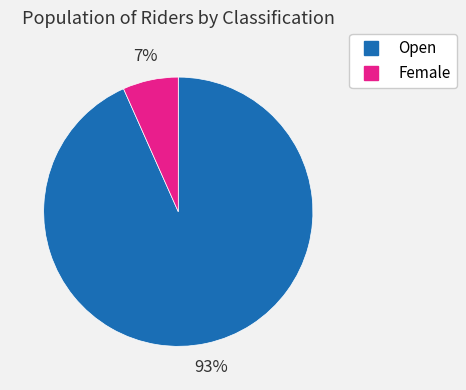

Rank the categories by value from lowest to highest.

Female, Open